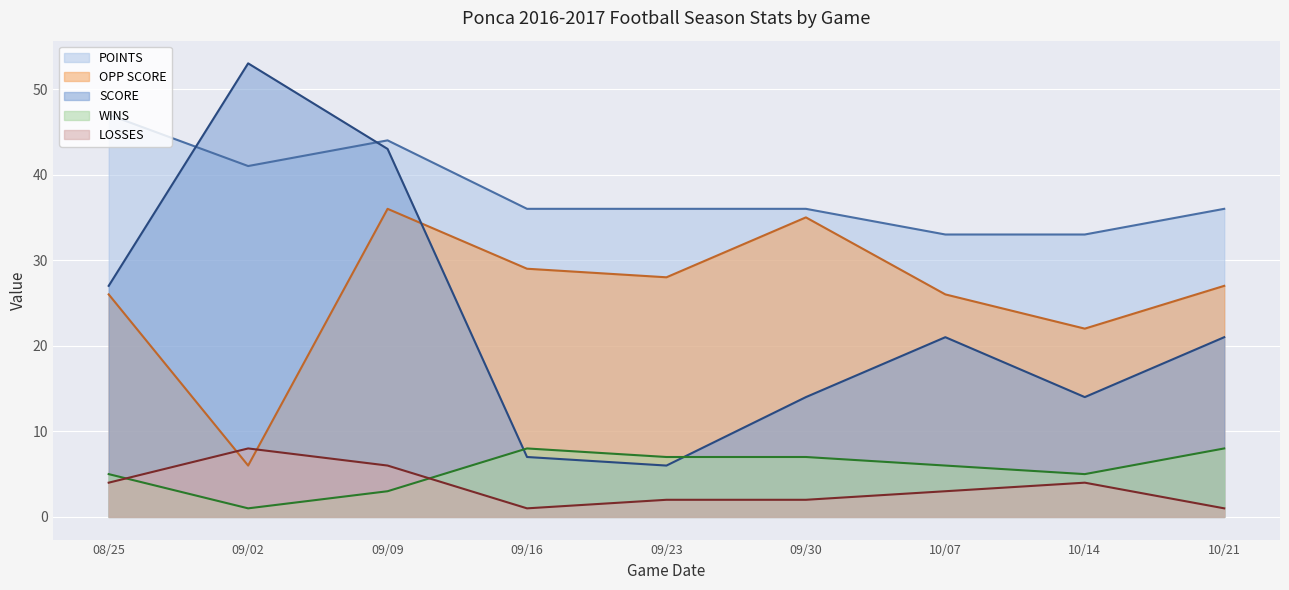

Reading left to right, transcribe all the data shown in this chart.

OPP SCORE: 08/25=26	09/02=6	09/09=36	09/16=29	09/23=28	09/30=35	10/07=26	10/14=22	10/21=27
SCORE: 08/25=27	09/02=53	09/09=43	09/16=7	09/23=6	09/30=14	10/07=21	10/14=14	10/21=21
WINS: 08/25=5	09/02=1	09/09=3	09/16=8	09/23=7	09/30=7	10/07=6	10/14=5	10/21=8
POINTS: 08/25=47	09/02=41	09/09=44	09/16=36	09/23=36	09/30=36	10/07=33	10/14=33	10/21=36
LOSSES: 08/25=4	09/02=8	09/09=6	09/16=1	09/23=2	09/30=2	10/07=3	10/14=4	10/21=1